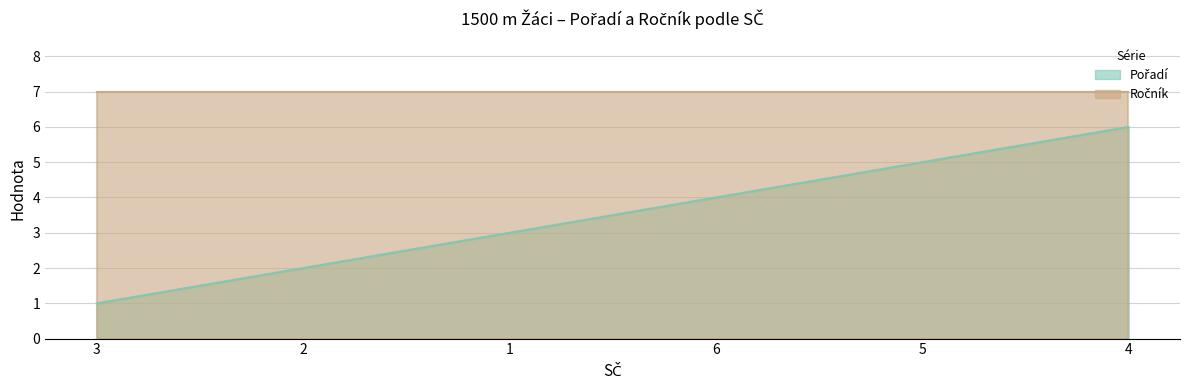

How many values are below 4?

3